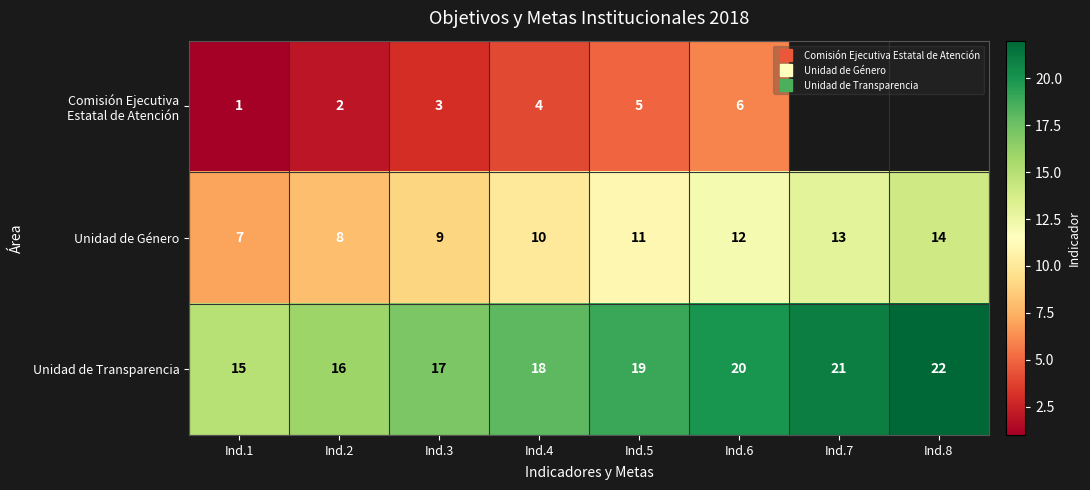

The Unidad de Transparencia series shows 17.0 at Ind.3. True or false?

True